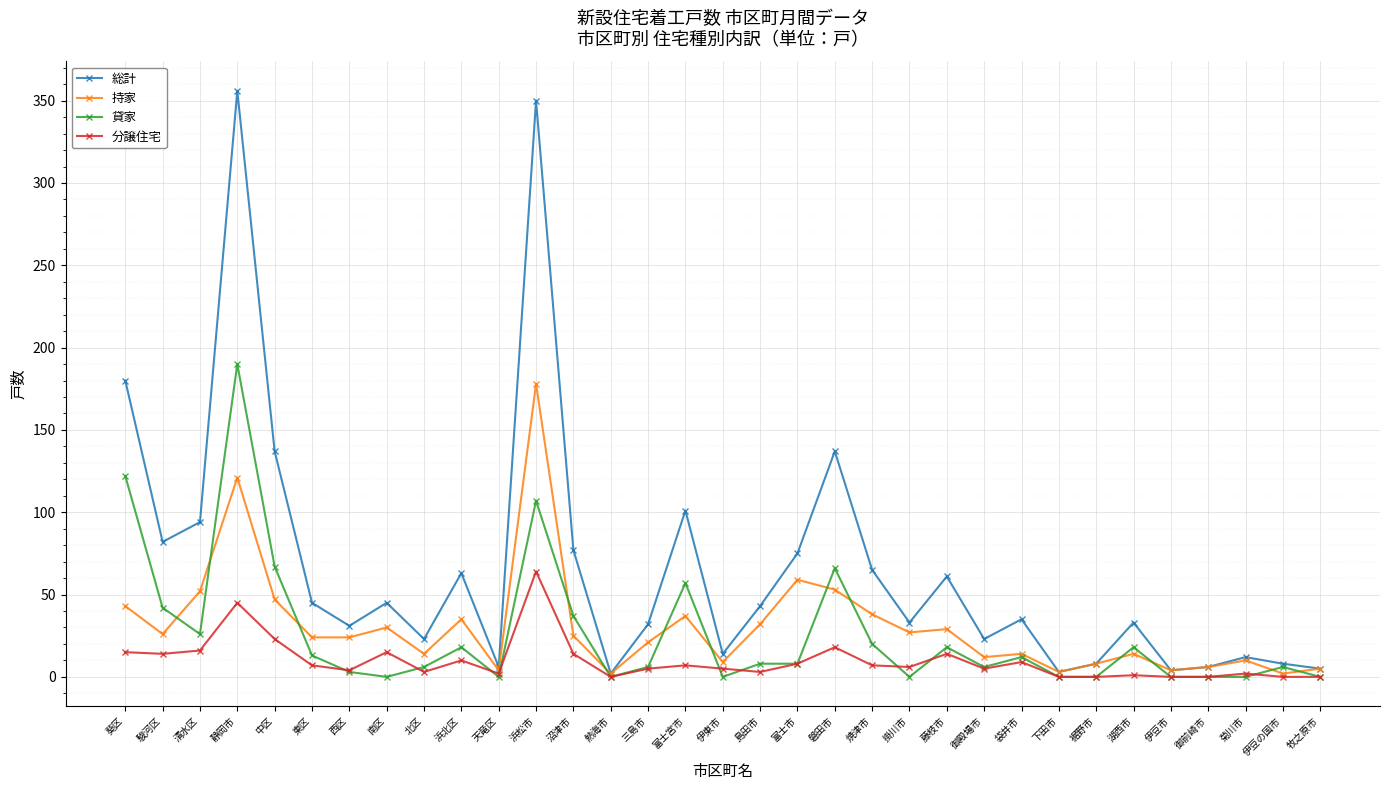

True or false: 貸家 has a value of 18 at 藤枝市.

True